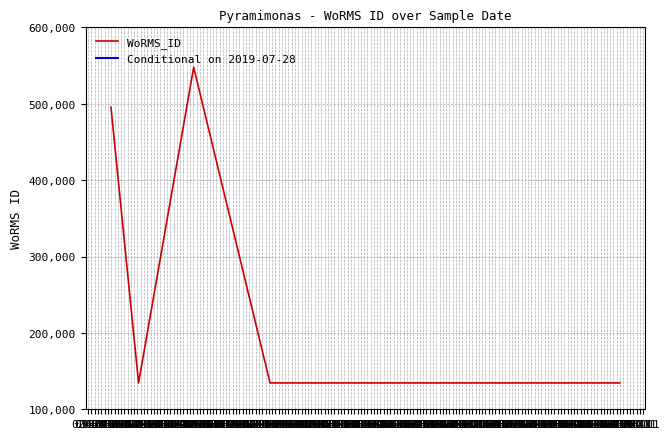

What is the sum of the values at 2006-08-29 and 2019-07-28?

629876